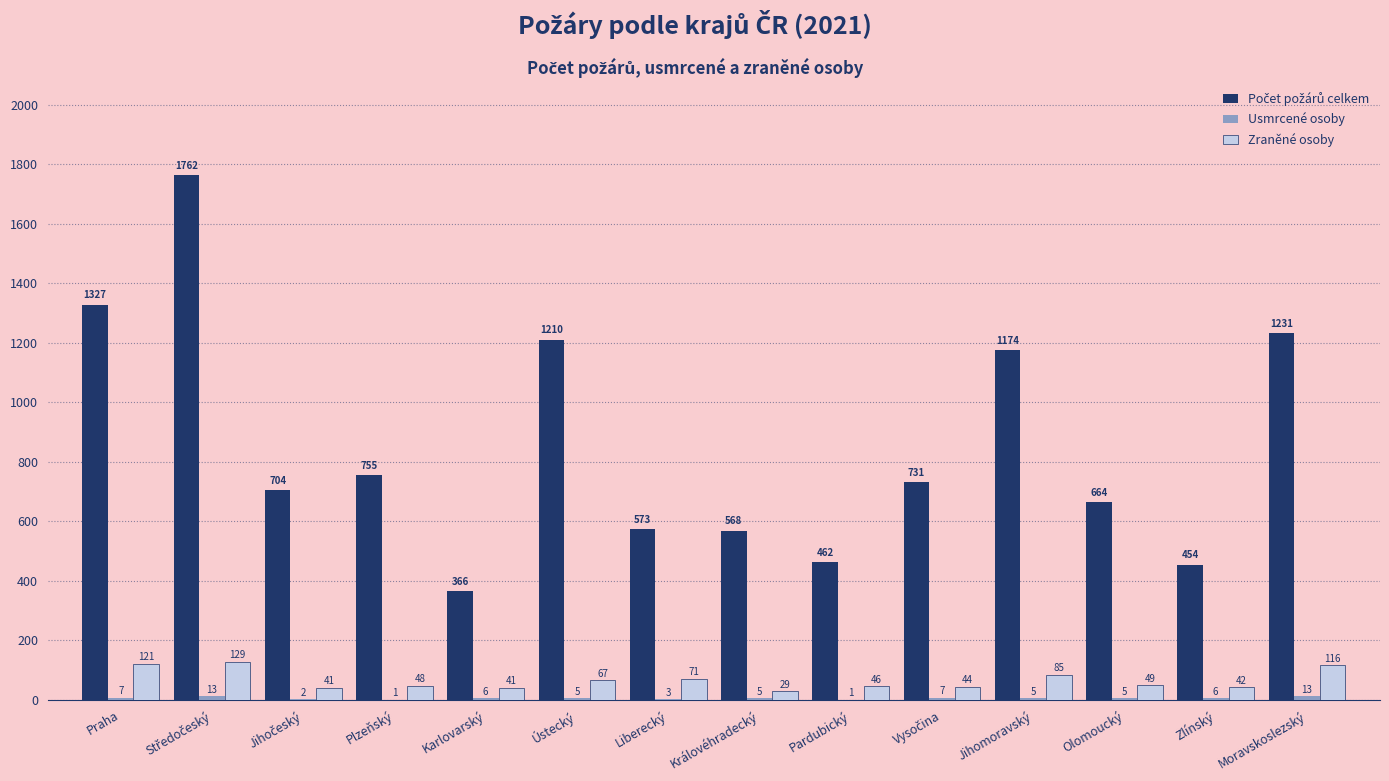

How many groups of bars are there?

14